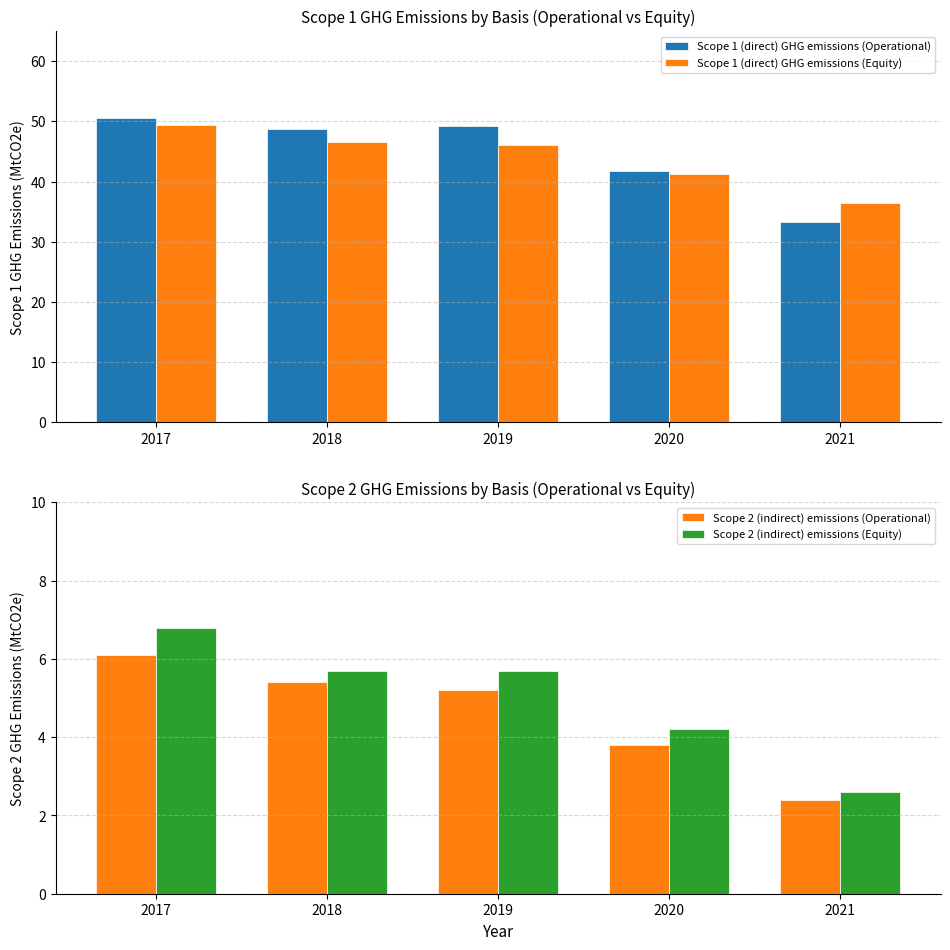

The Scope 2 (indirect) emissions (Operational) series shows 2.4 at 2021. True or false?

True